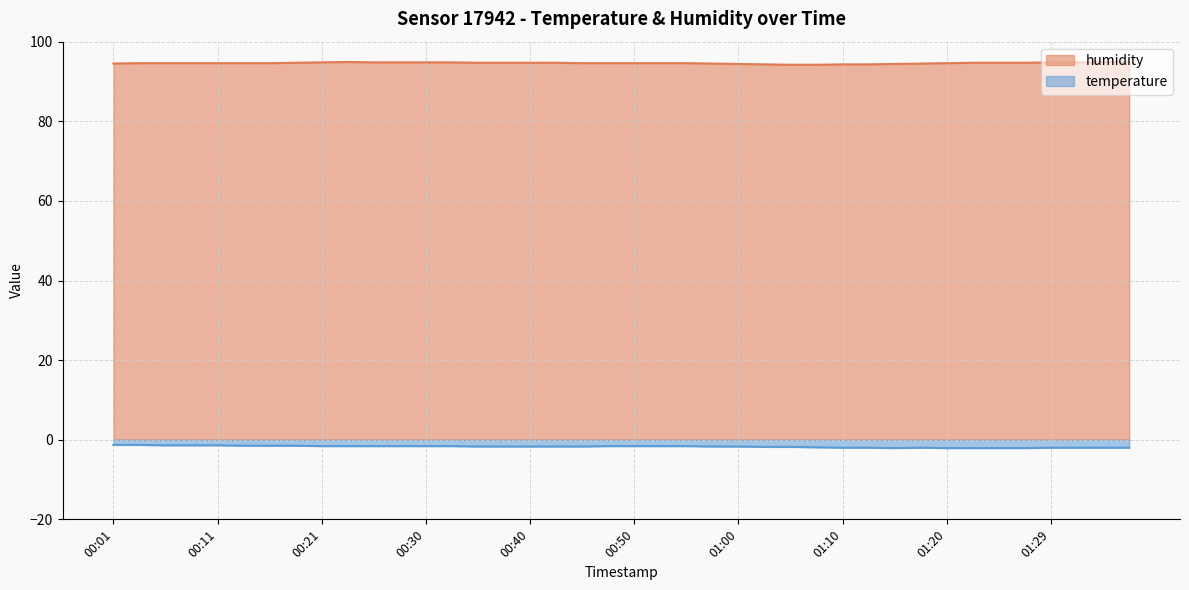

True or false: temperature and humidity intersect in this chart.

False